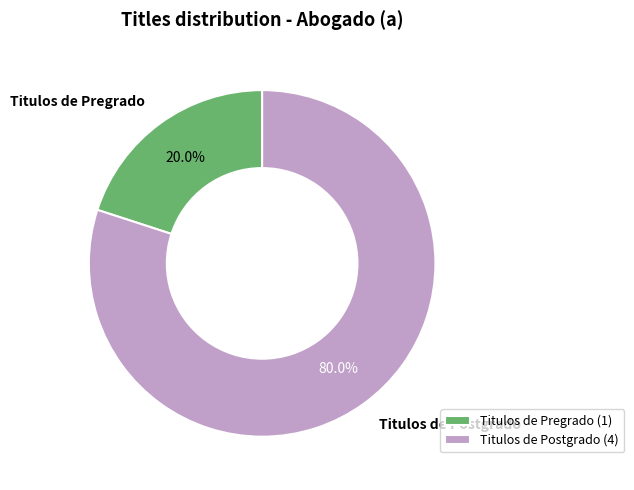

Which category accounts for the majority?

Titulos de Postgrado (4)